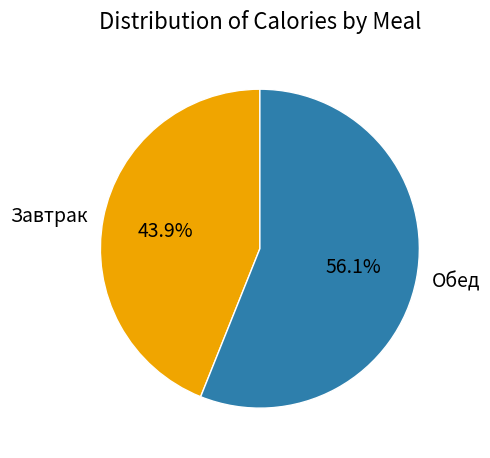

To the nearest percent, what percentage of the pie is Завтрак?

44%